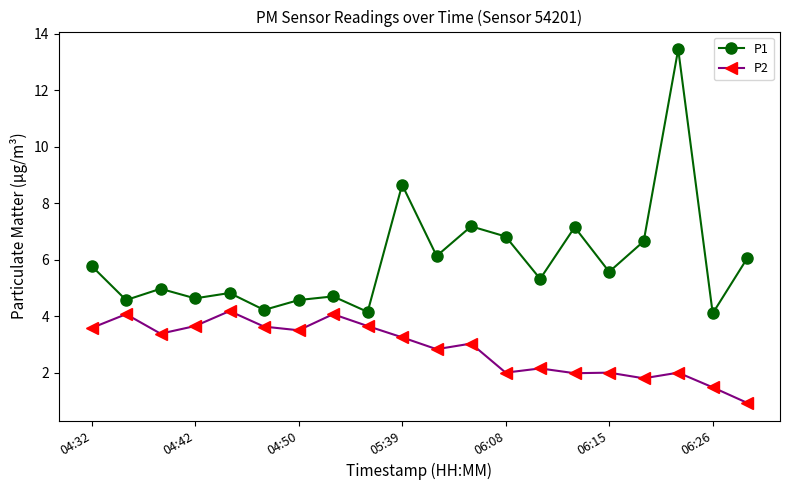

Count the number of data series in this chart.

2